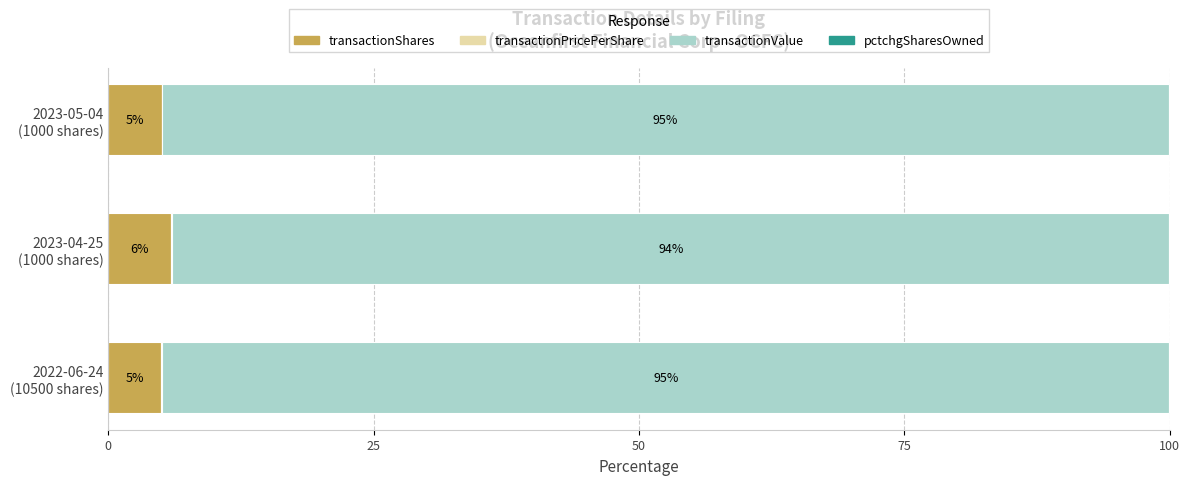

What is the highest value of the transactionShares series?

5.9